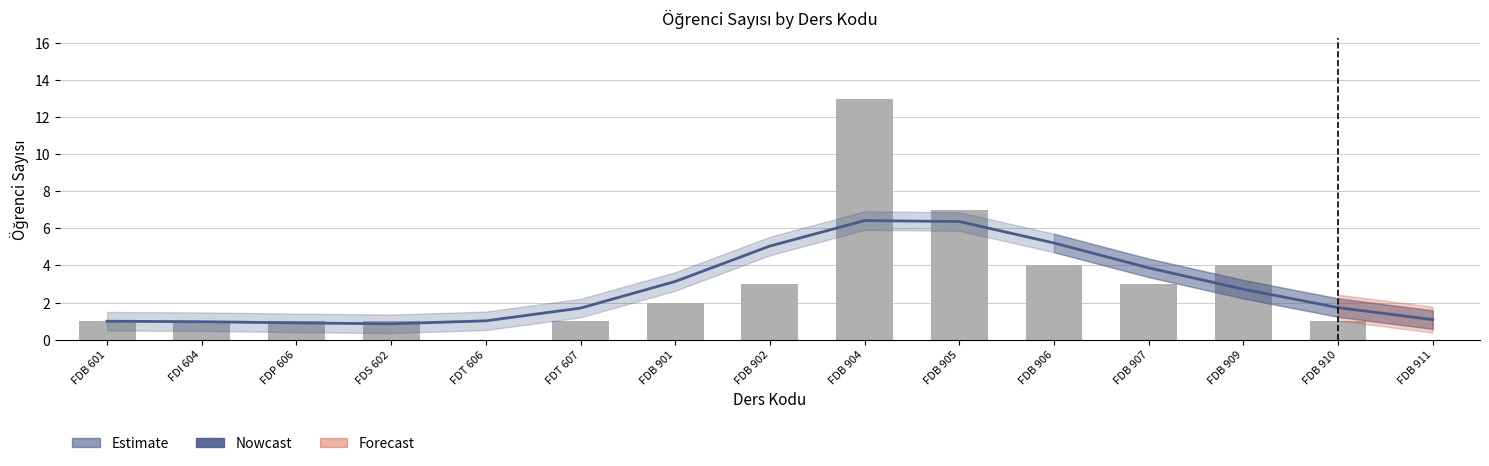

How many categories are shown in the chart?

15